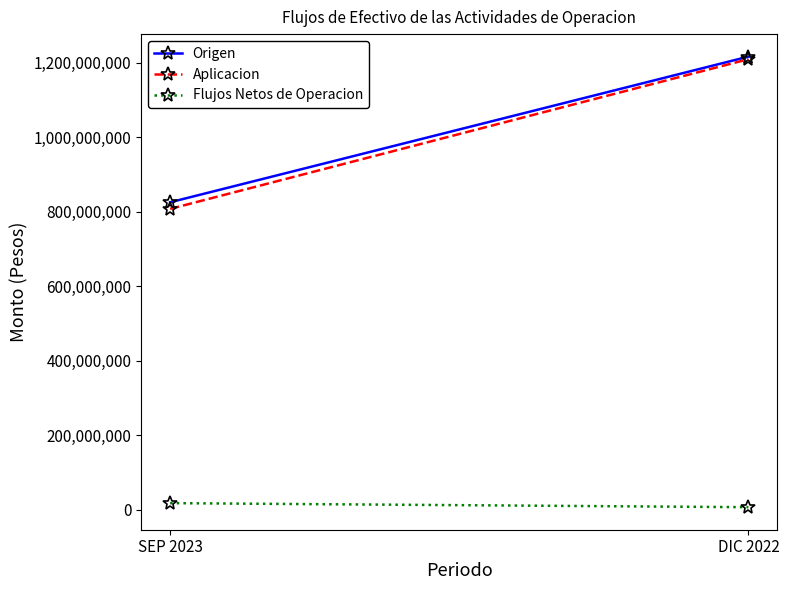

What is the label of the 2nd point from the left?

DIC 2022